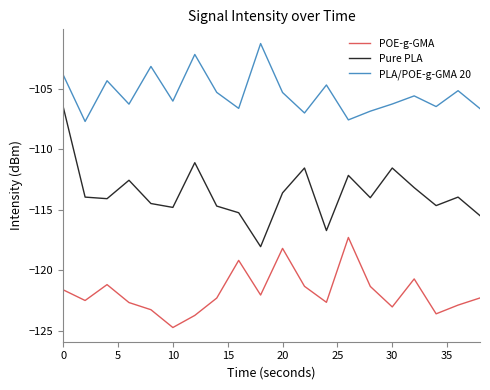

What is the difference between the second highest and second lowest values in the PLA/POE-g-GMA 20 series?

5.4